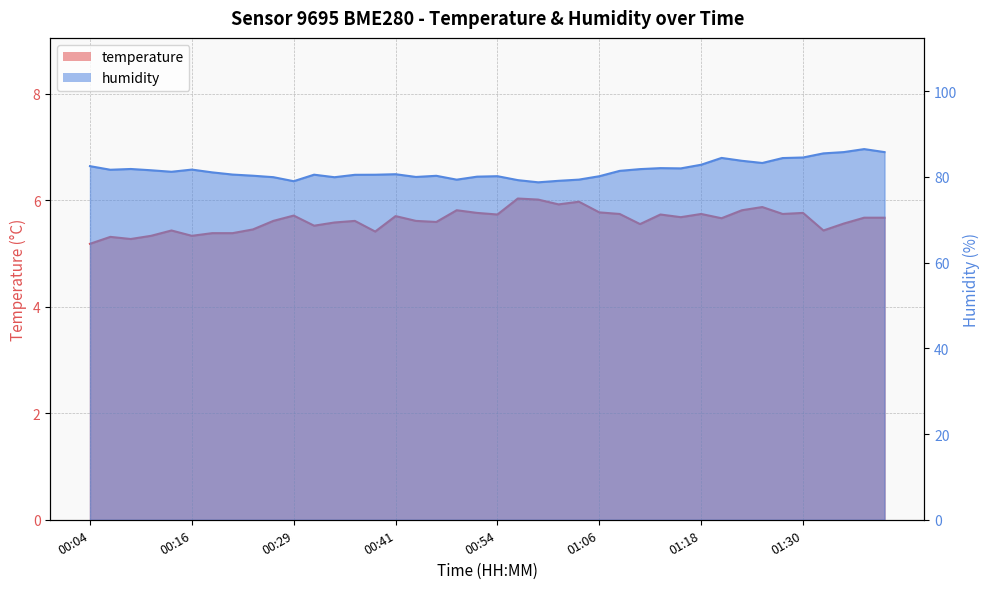

The value of humidity at 00:44 is 80.0. True or false?

True